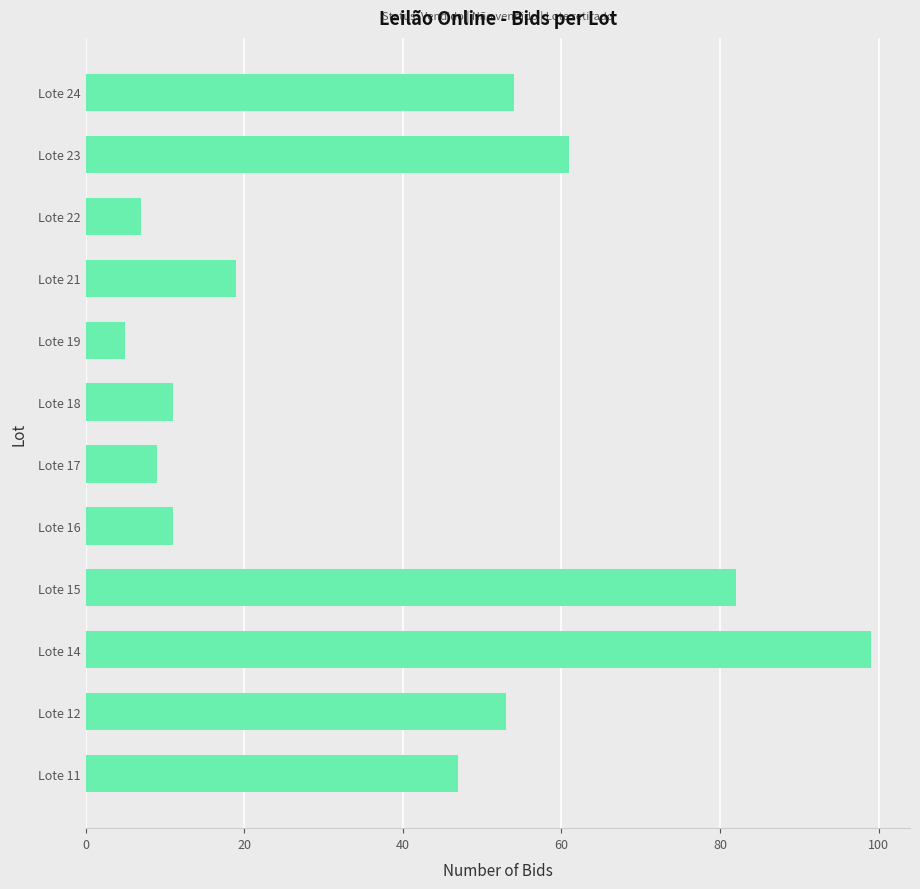

Reading top to bottom, transcribe all the data shown in this chart.

Lote 24=54	Lote 23=61	Lote 22=7	Lote 21=19	Lote 19=5	Lote 18=11	Lote 17=9	Lote 16=11	Lote 15=82	Lote 14=99	Lote 12=53	Lote 11=47